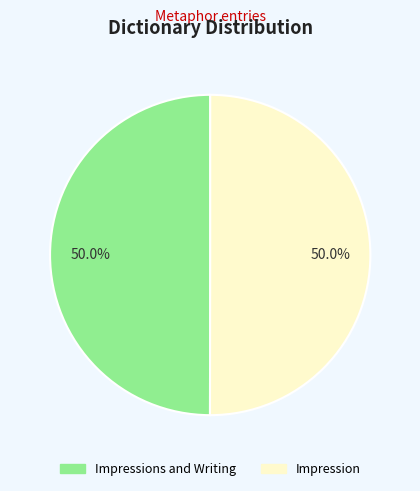

What portion of the pie excludes Impression?

50.0%